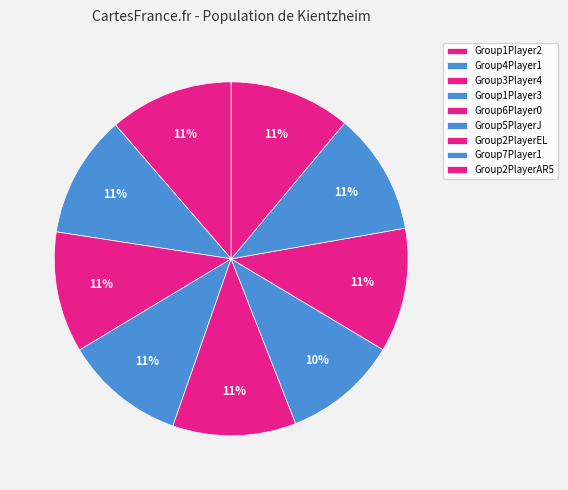

What percentage is the Group3Player4 slice, to the nearest percent?

11%